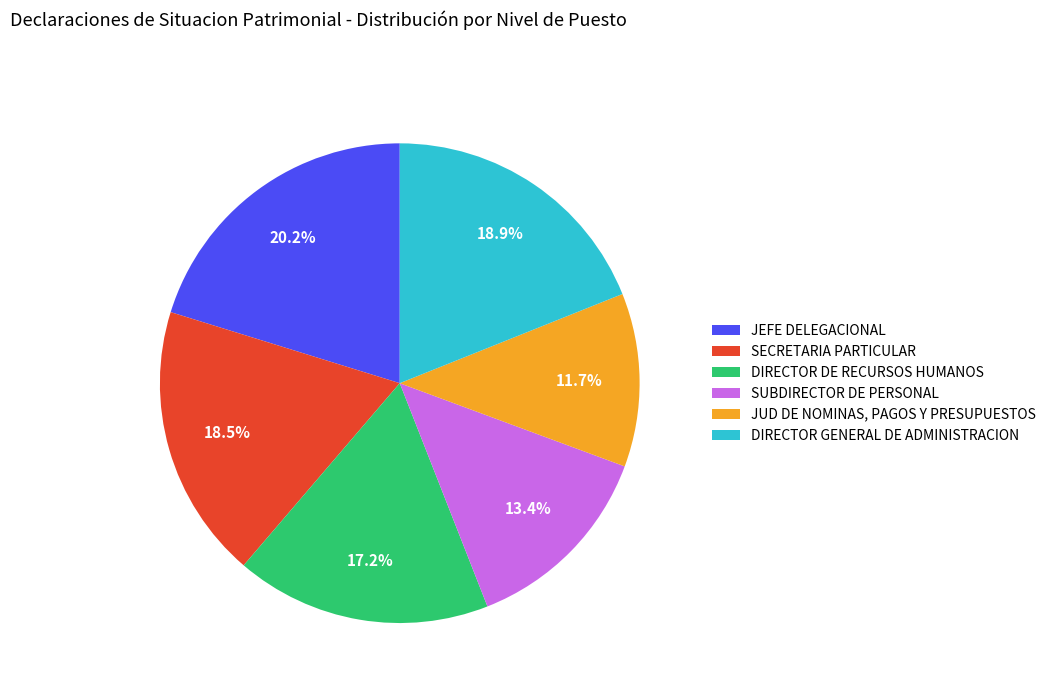

What percentage is the DIRECTOR DE RECURSOS HUMANOS slice, to the nearest percent?

17%